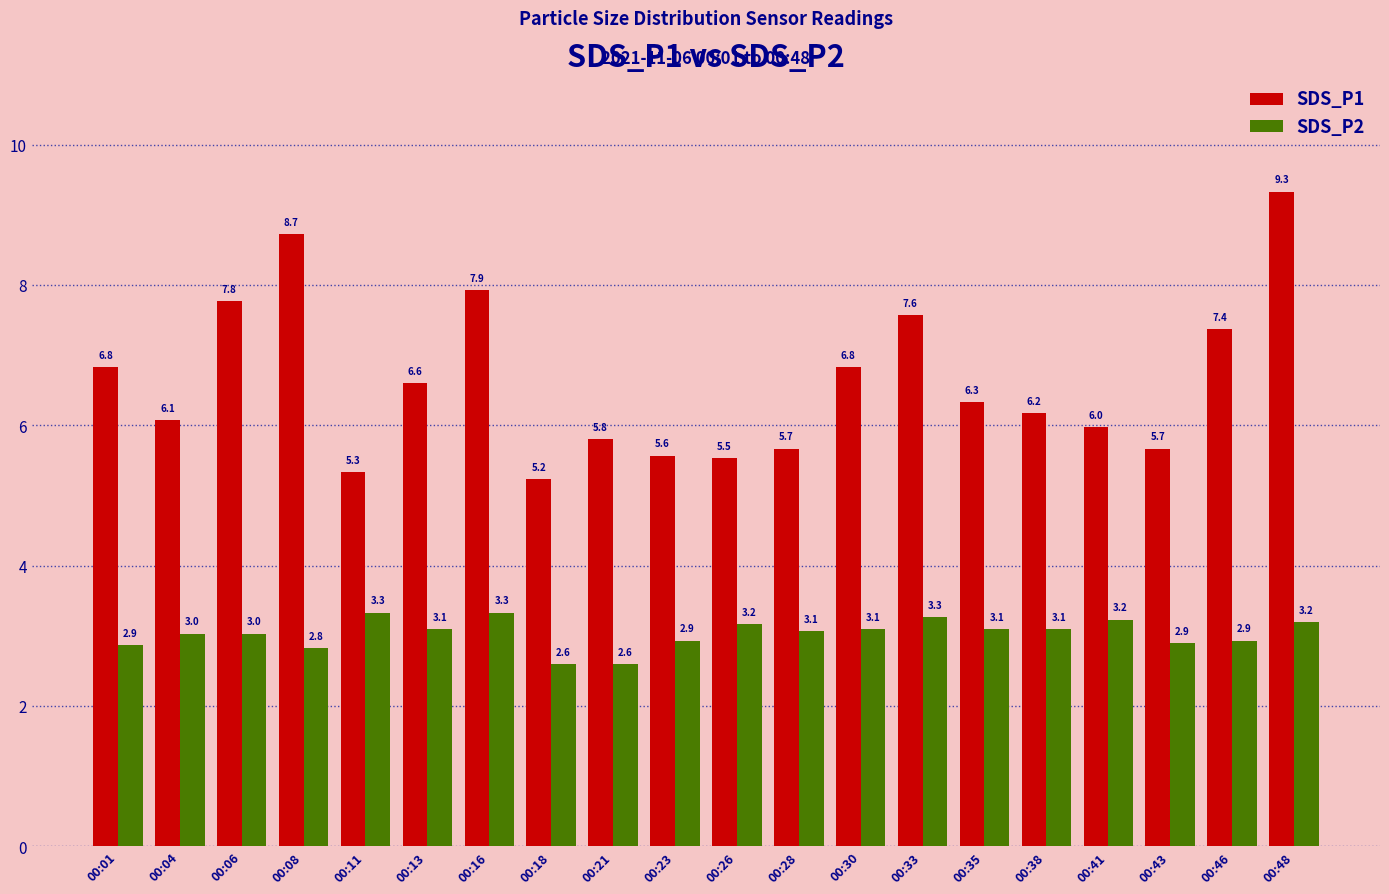

What is the value of the SDS_P2 bar at the 7th from the left?

3.3